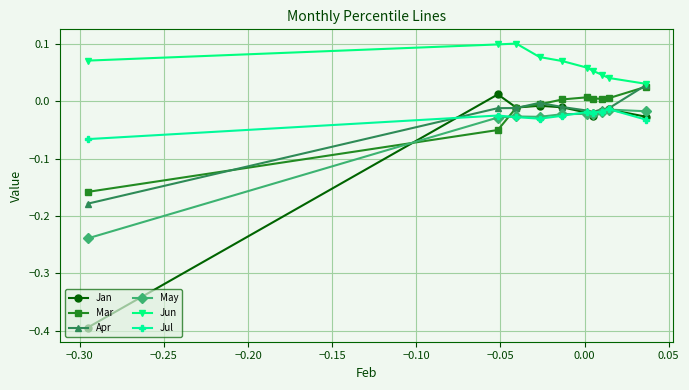

Which series has the largest total across all categories?

Jun